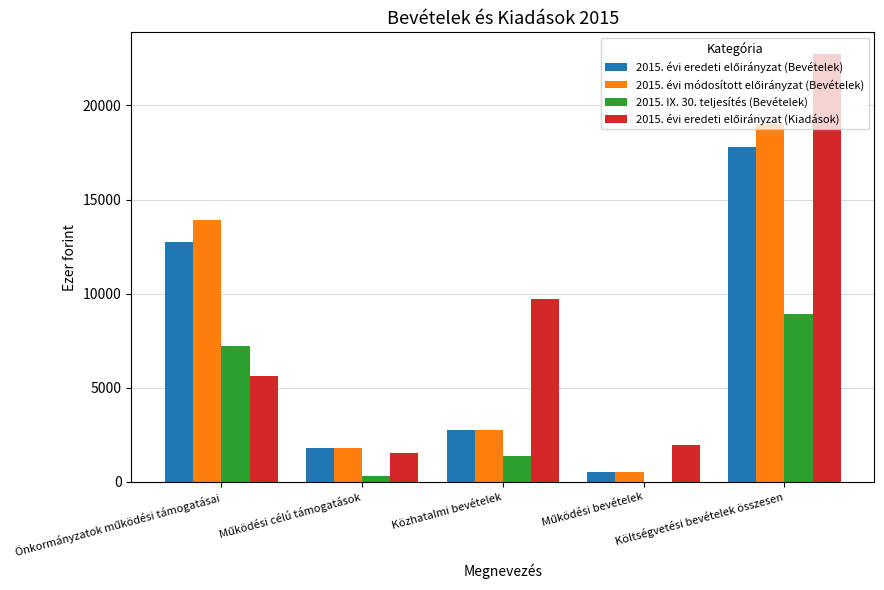

At which category does the chart reach its peak across all series?

Költségvetési bevételek összesen